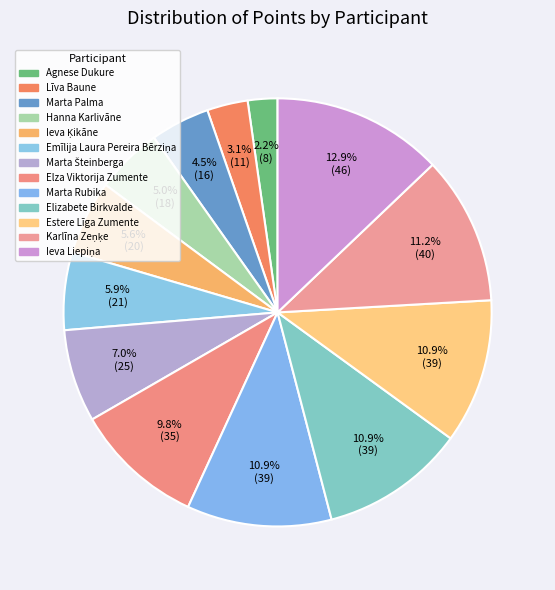

What is the change in value from Marta Palma to Elizabete Birkvalde?

+23